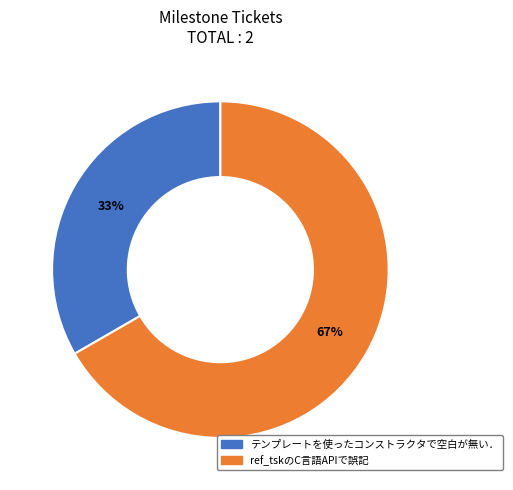

Is it true that ref_tskのC言語APIで誤記 is 67% of the pie?

True